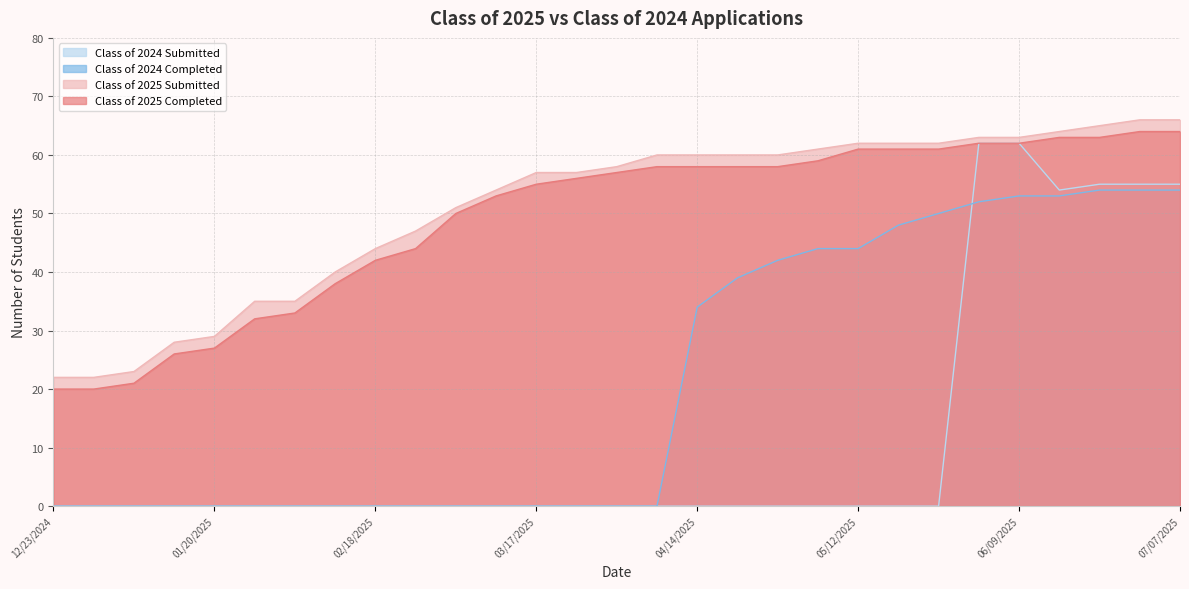

Which category has the lowest value across all series?

12/23/2024